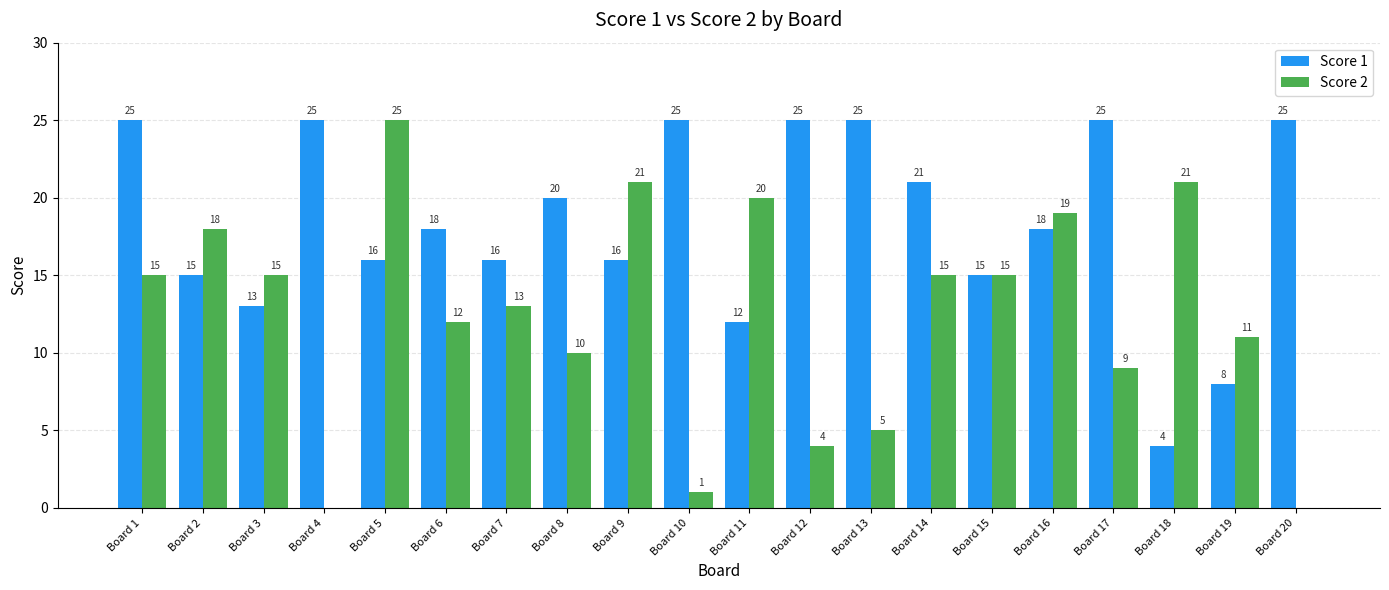

What is the average value of the Score 2 series?

12